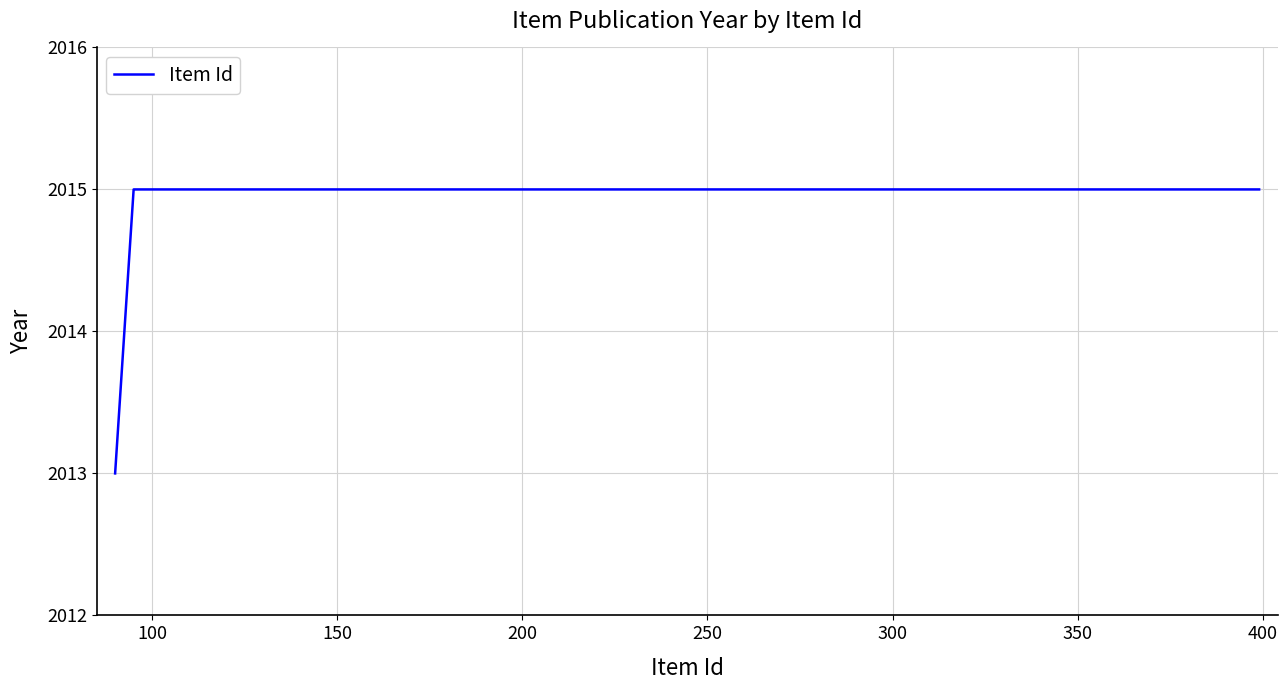

Is this an area chart (filled region under the line)?

No